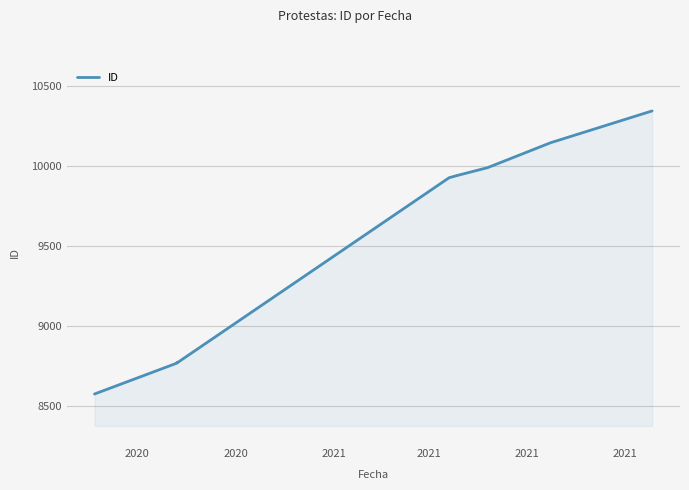

True or false: there are more than 1 points higher than both neighbors.

False